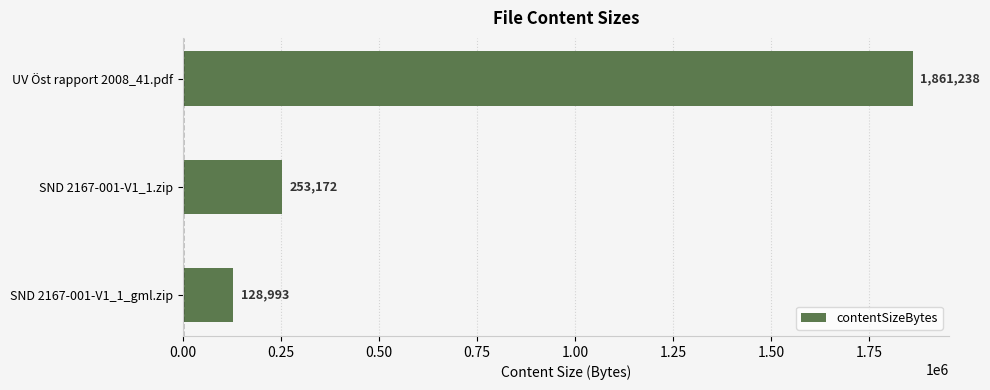

True or false: the data shows 650861 at UV Öst rapport 2008_41.pdf.

False